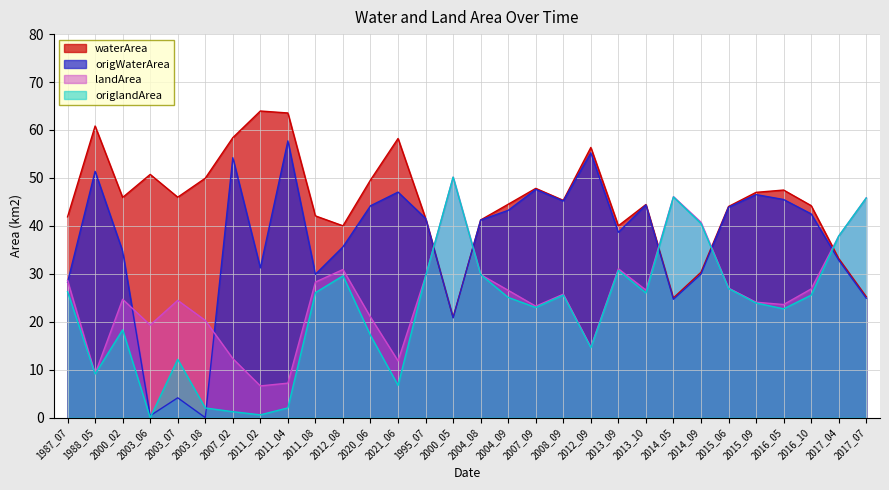

How many distinct data groups are displayed?

4